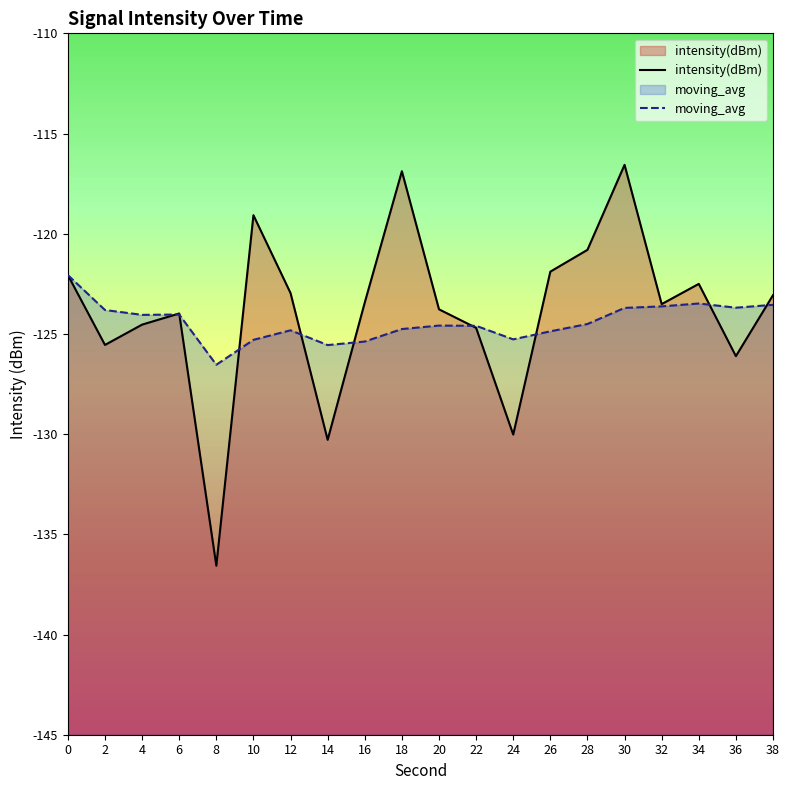

List the labels in order of intensity(dBm) value, smallest first.

8, 14, 24, 36, 2, 22, 4, 6, 20, 32, 16, 38, 12, 34, 0, 26, 28, 10, 18, 30